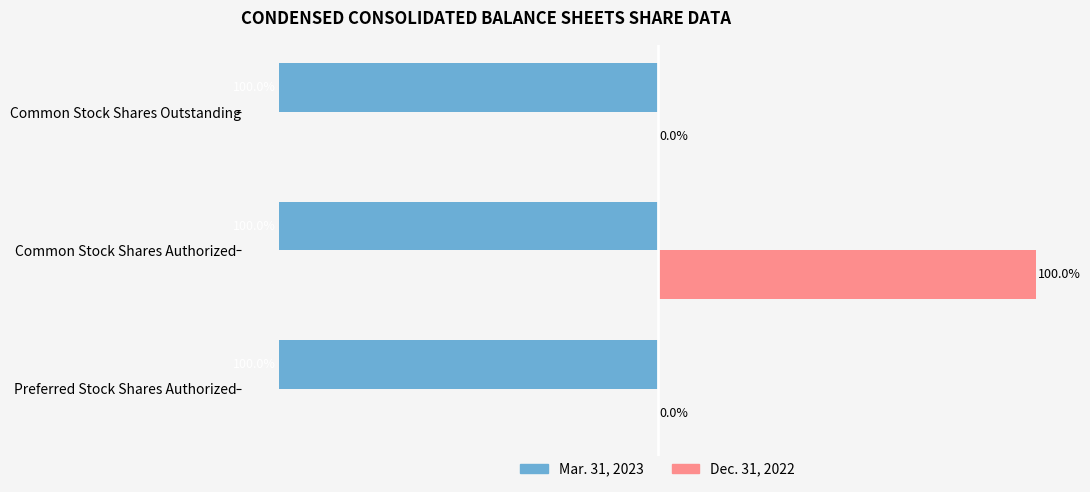

Which label corresponds to the largest value in the chart?

Common Stock Shares Authorized